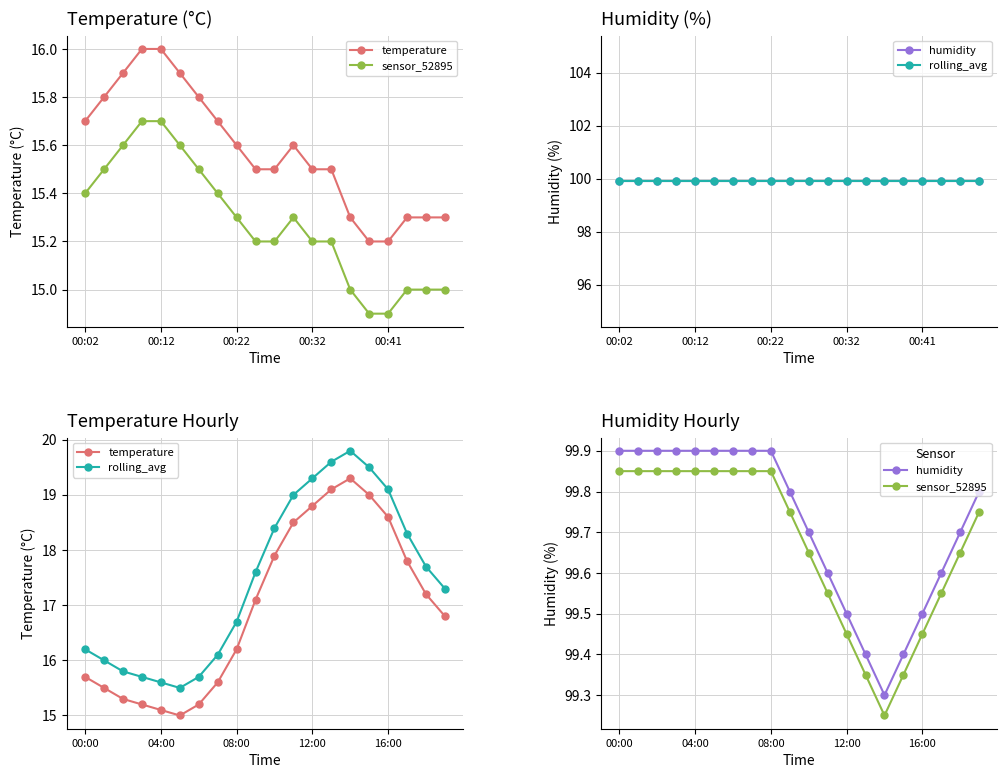

Where is the first local minimum for humidity?

14